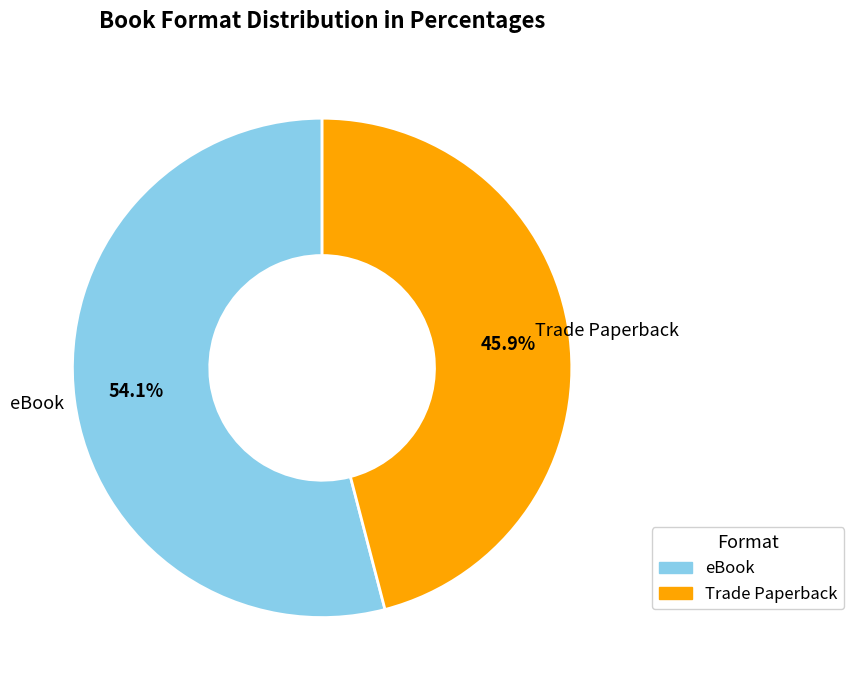

Count the number of slices in the pie.

2